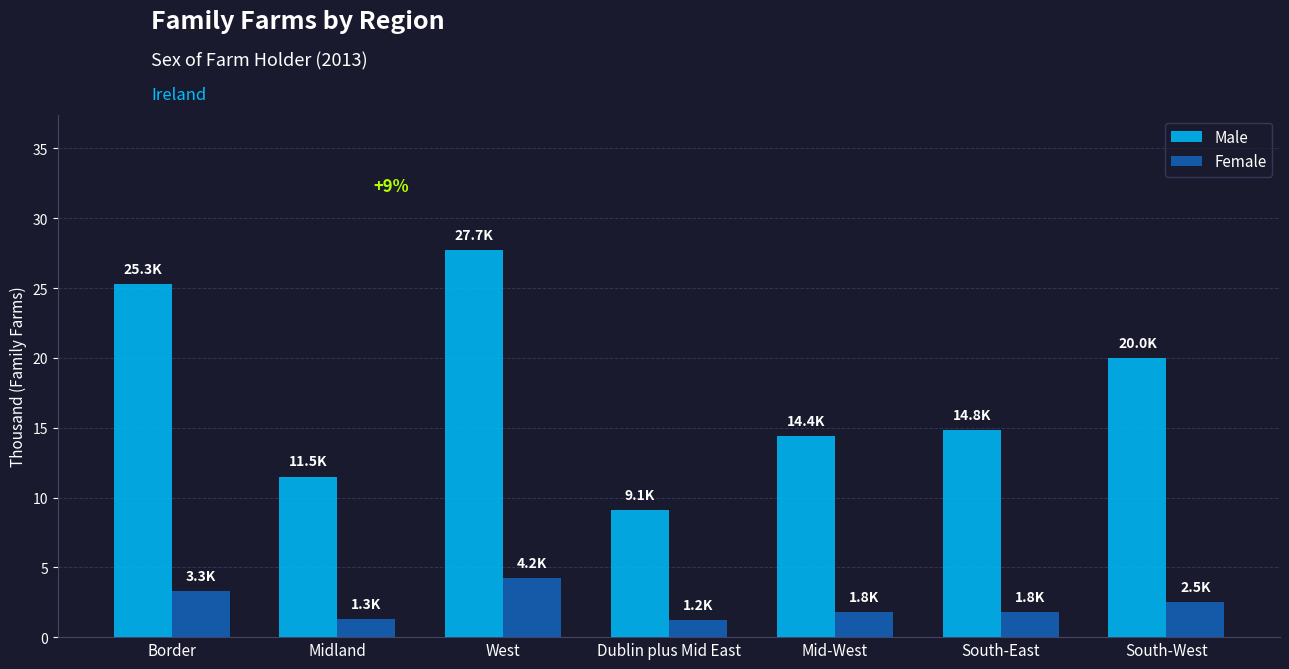

Is it true that Male equals 14.4 at Mid-West?

True